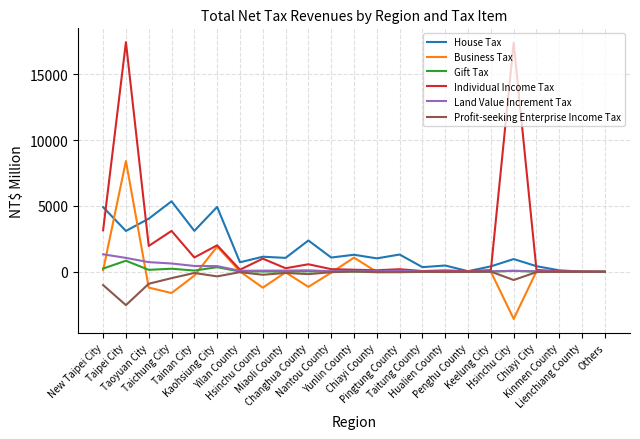

What is the maximum value for Individual Income Tax?

17434